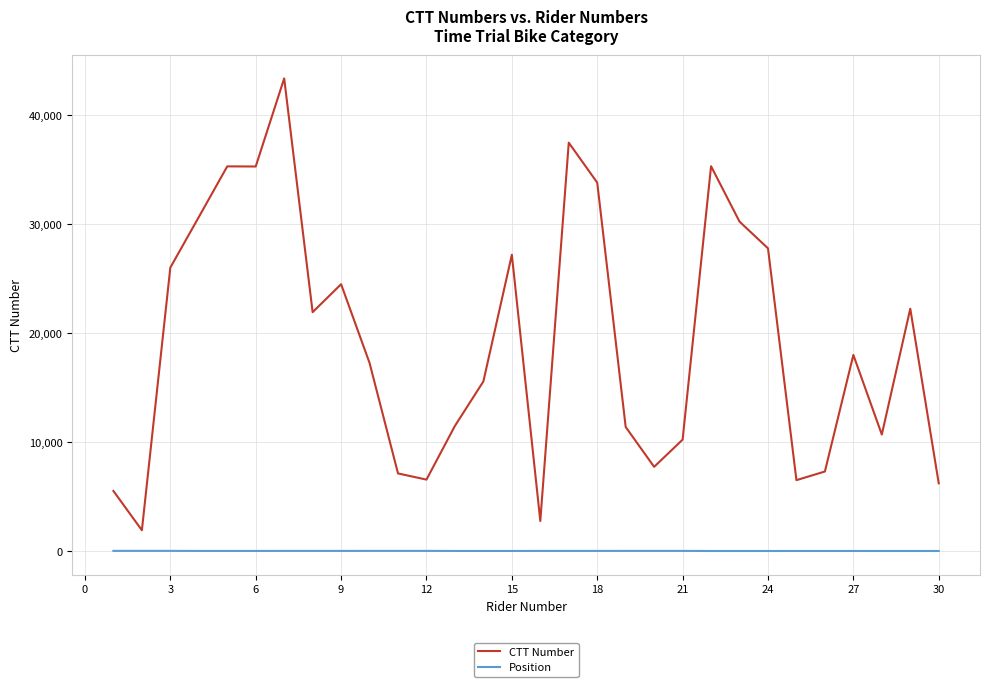

True or false: CTT Number and Position cross at least once.

False